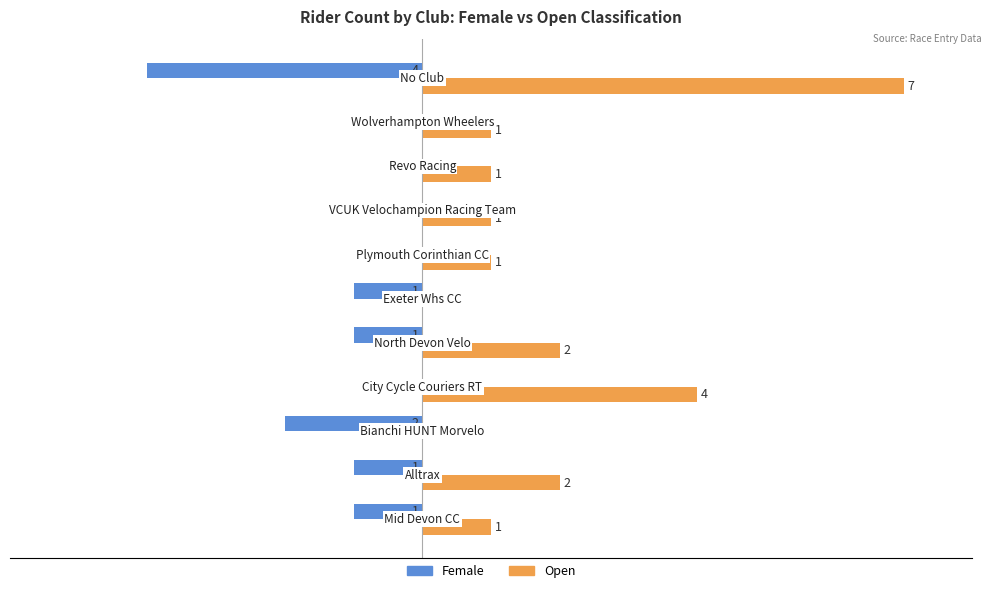

Which series has the largest total across all categories?

Open